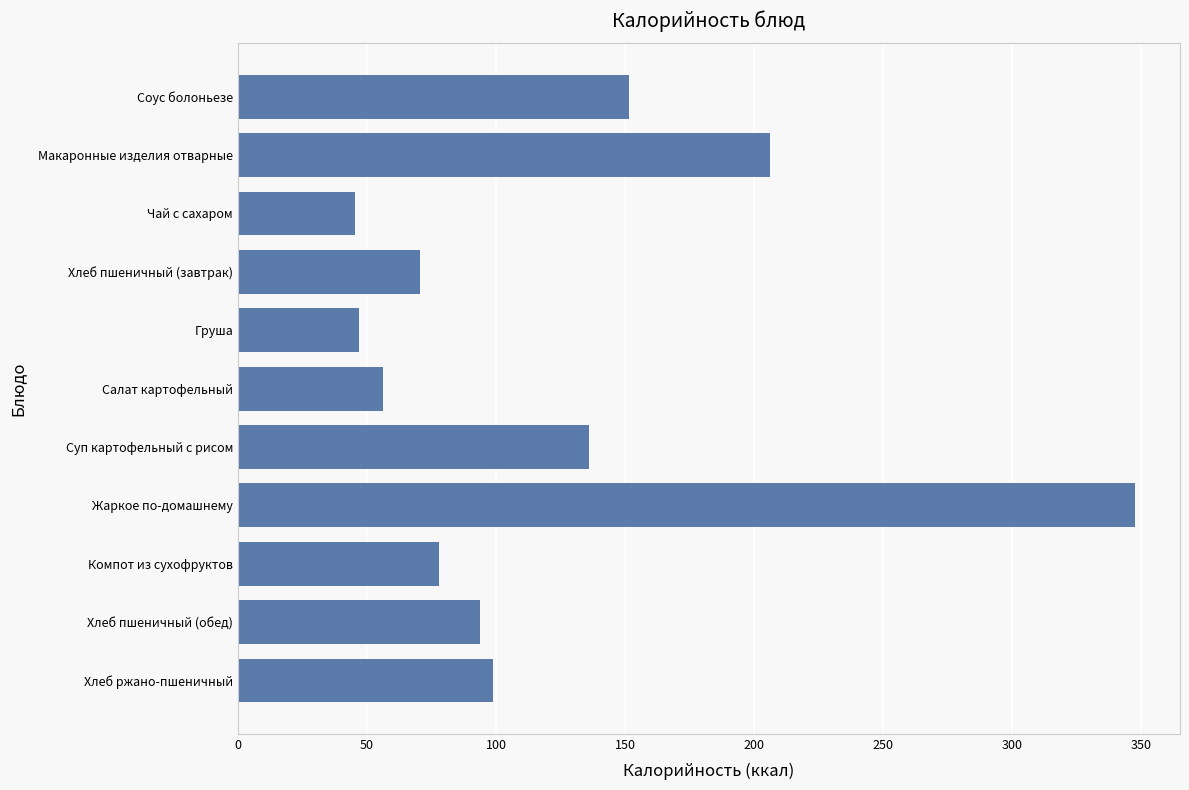

What is the value of the 9th bar from the top?

77.9